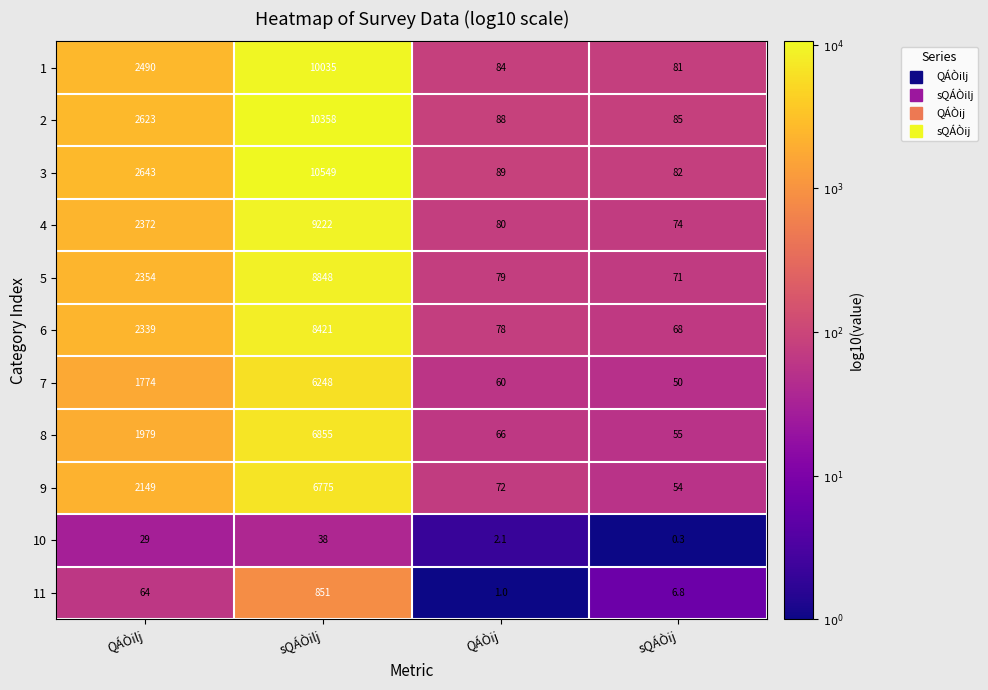

Between QÁÒilj and sQÁÒij, which series saw the biggest shift?

3